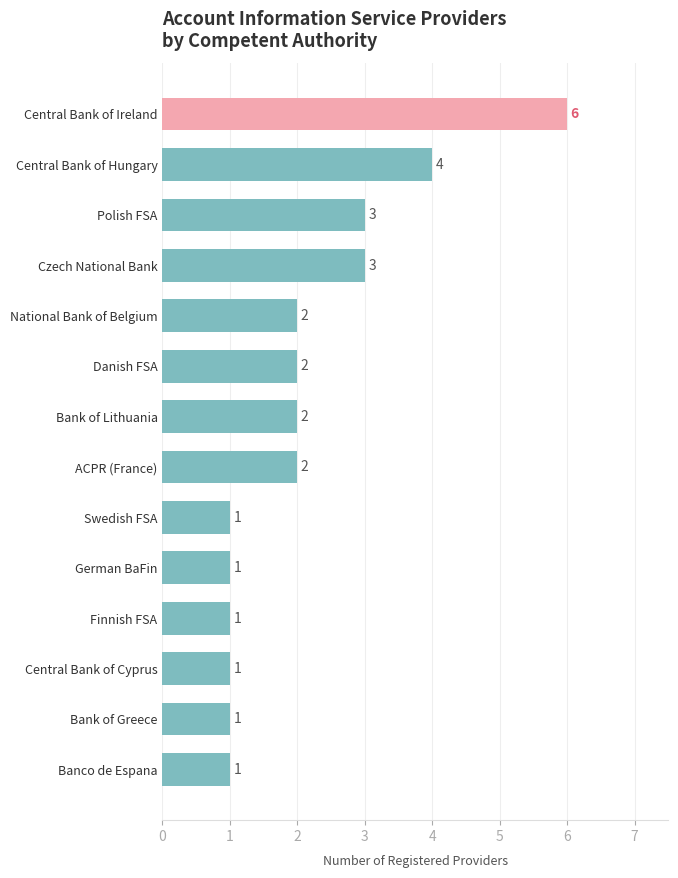

Approximately how many times larger is the value at National Bank of Belgium compared to Bank of Greece?

2.0